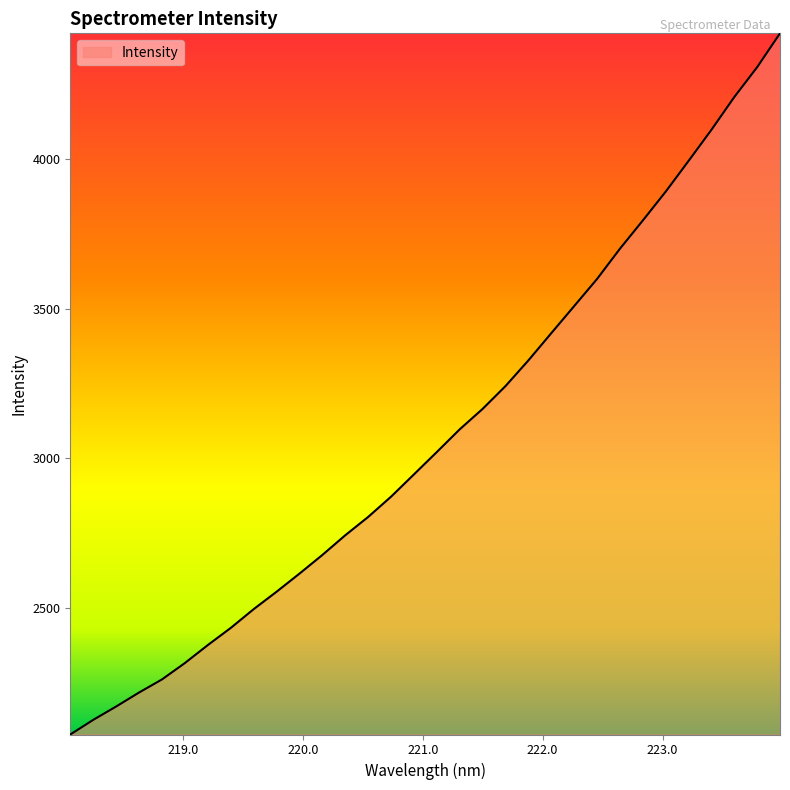

What is the difference between the maximum and minimum values?

2343.0